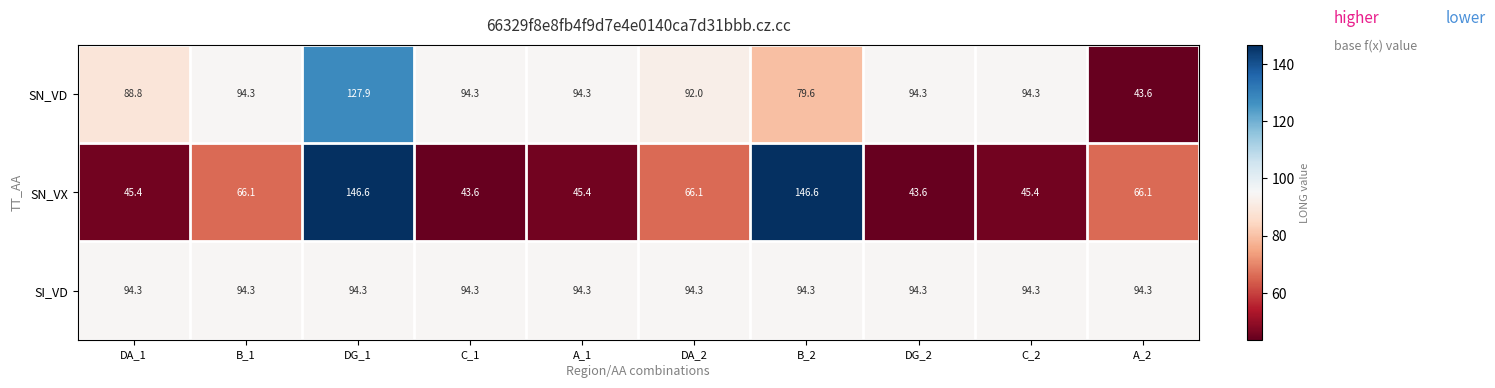

What is the spread (max minus min) of values at DA_1?

48.9